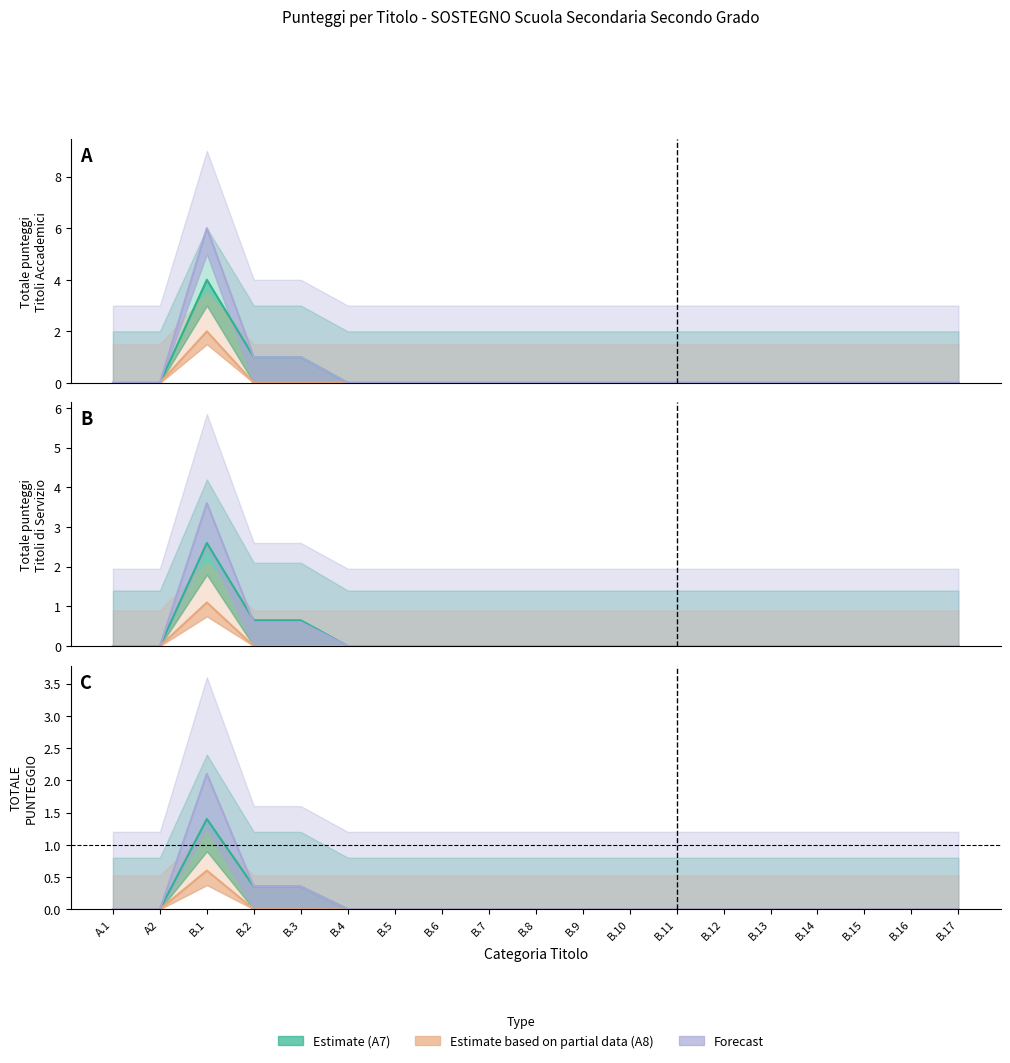

True or false: Forecast has a value of 0.0 at B.6.

True